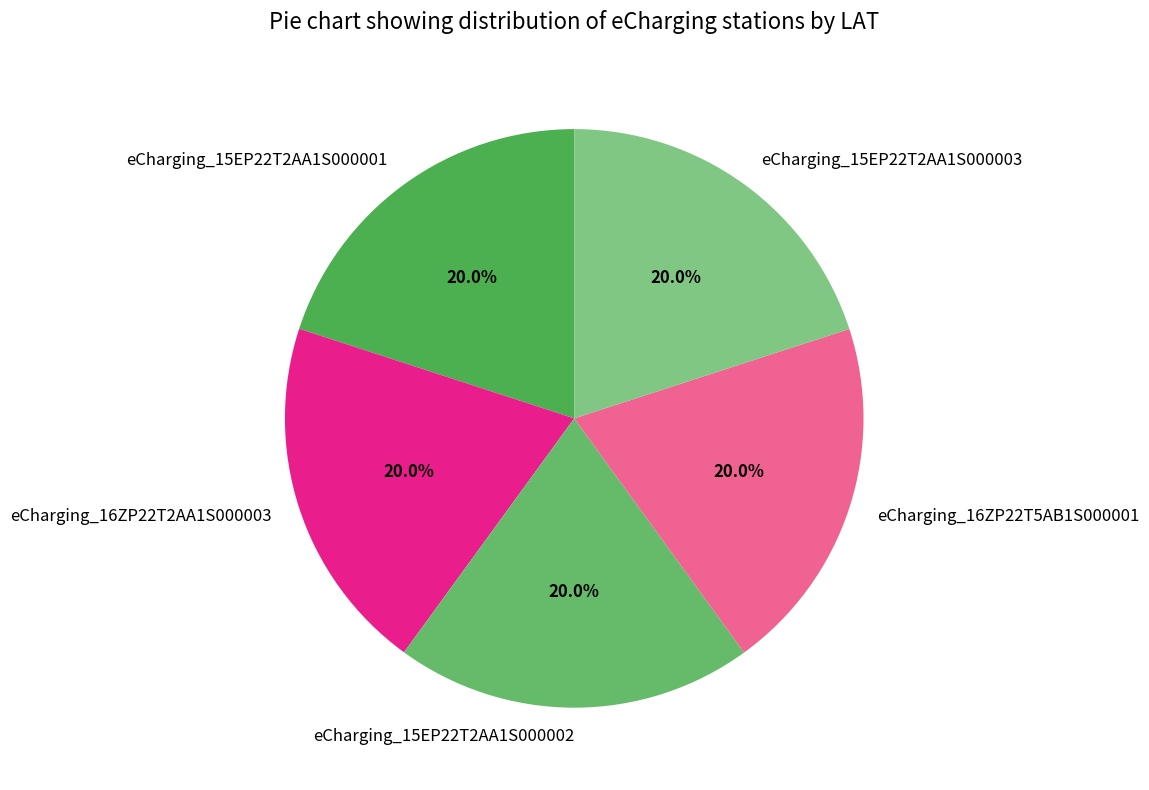

Count the number of slices in the pie.

5